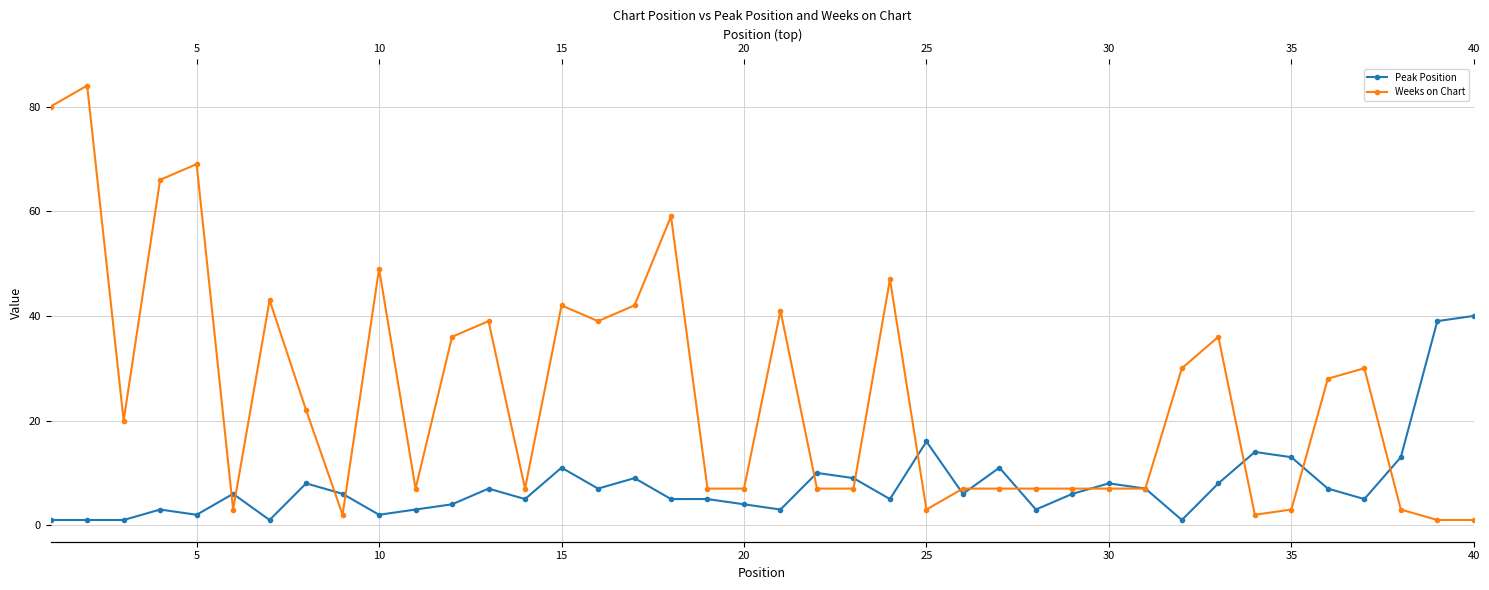

How many data points does each series have?

40